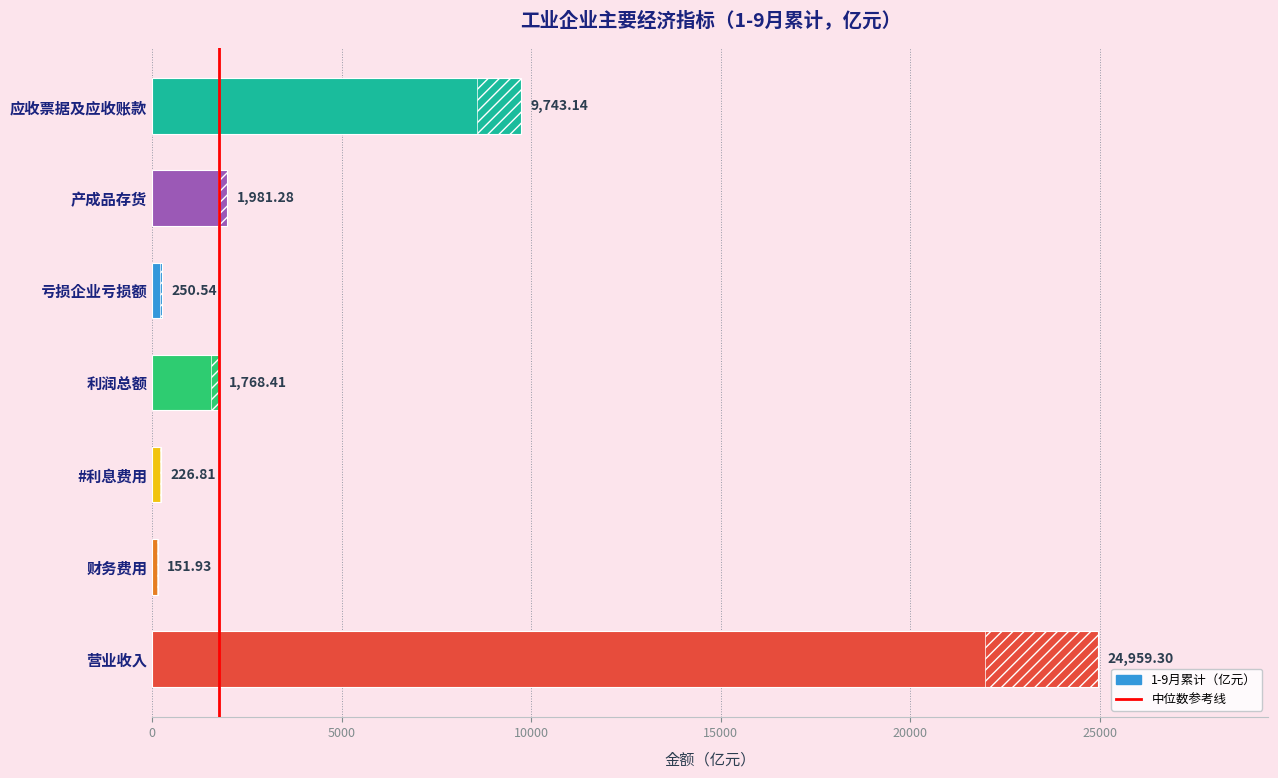

Reading left to right, what are all the values shown in this chart?

24959.3	151.9	226.8	1768.4	250.5	1981.3	9743.1